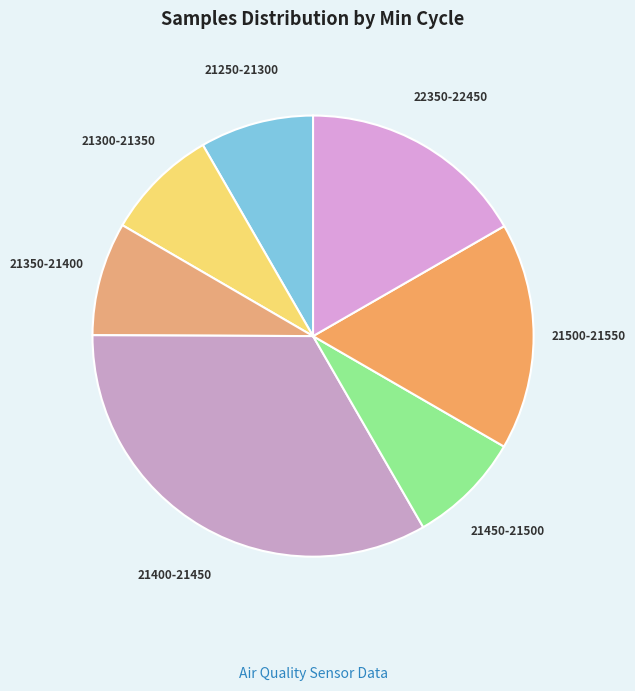

Do 21450-21500 and 21400-21450 together represent more than half of the pie?

No